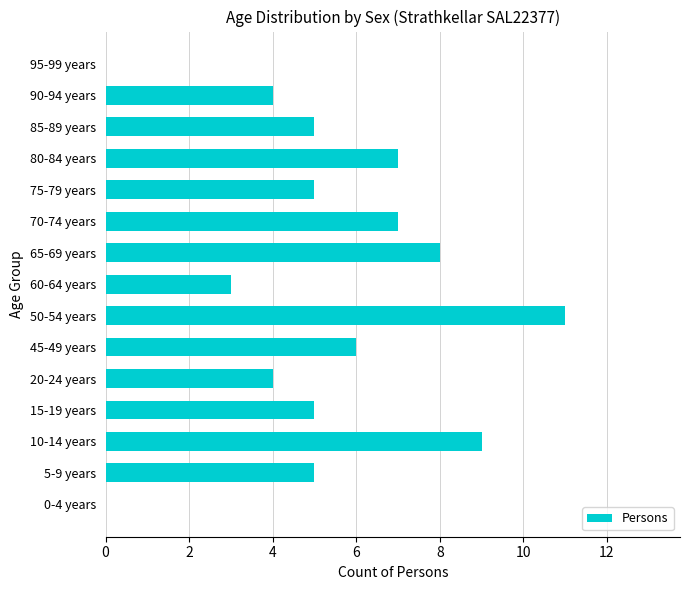

Reading bottom to top, what are all the values shown in this chart?

0-4 years=0	5-9 years=5	10-14 years=9	15-19 years=5	20-24 years=4	45-49 years=6	50-54 years=11	60-64 years=3	65-69 years=8	70-74 years=7	75-79 years=5	80-84 years=7	85-89 years=5	90-94 years=4	95-99 years=0